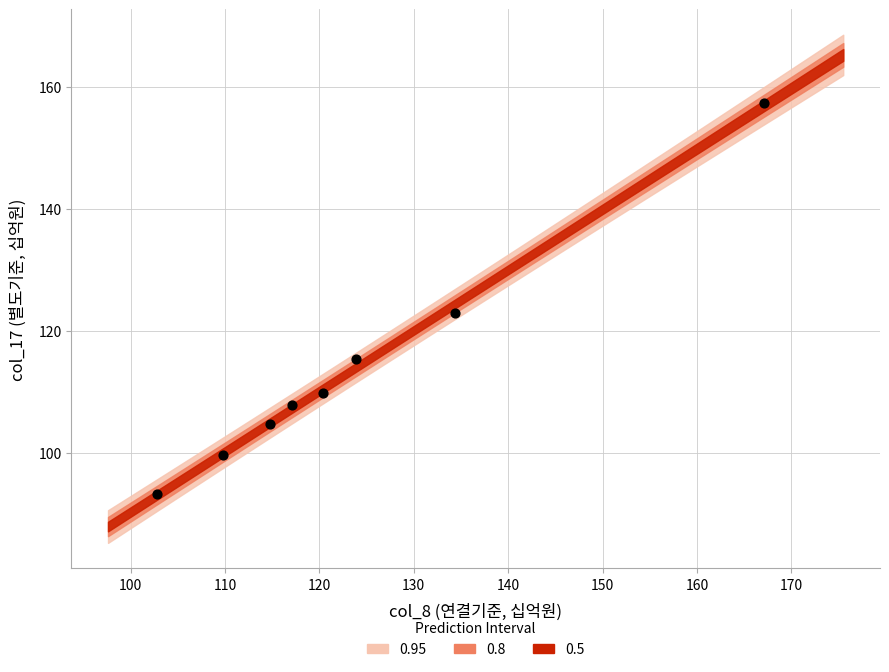

What is the average X value?

123.8